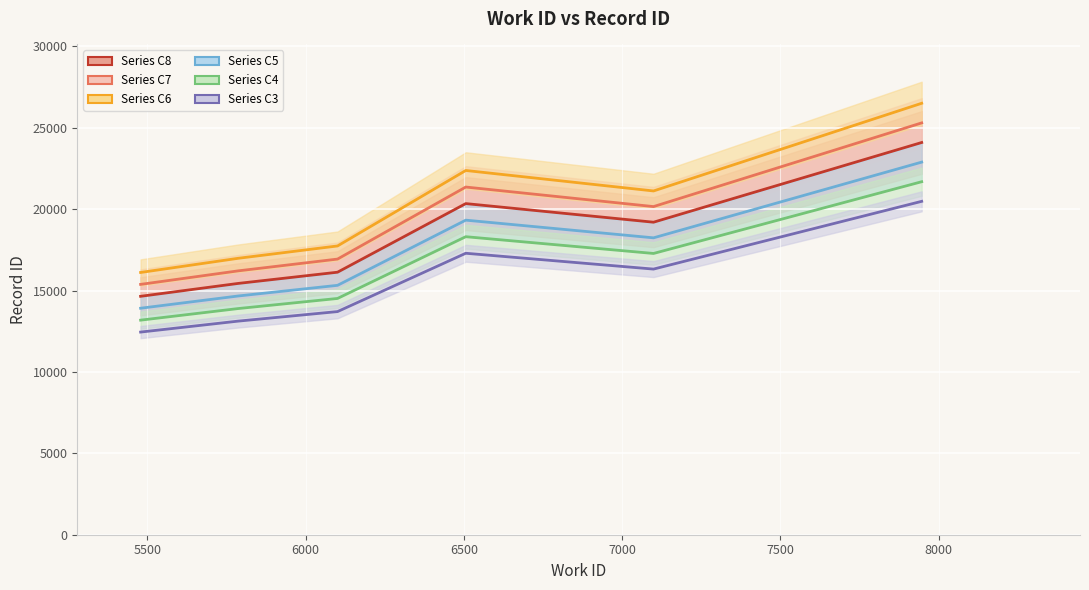

Read the value at 6101, to the nearest 50.

16150